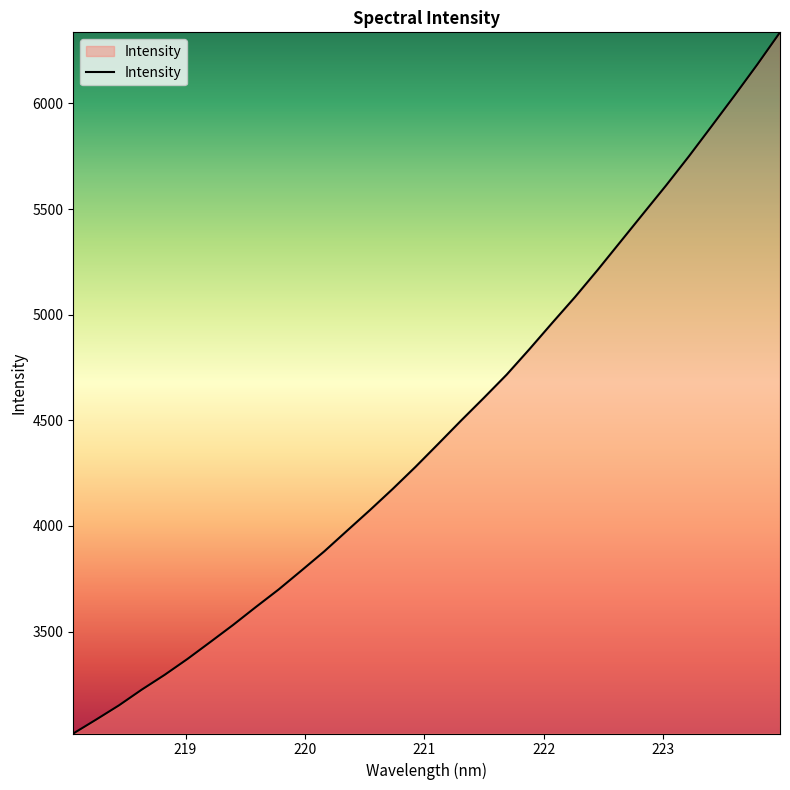

Count the number of categories in the chart.

32